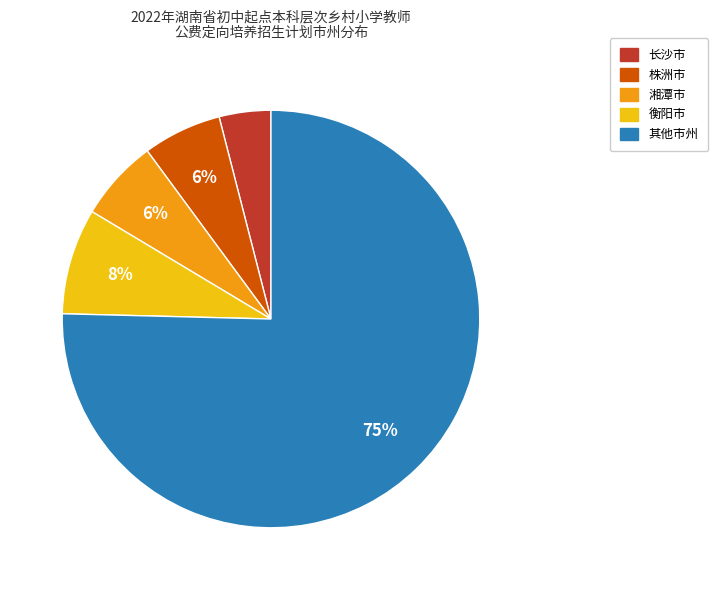

Count the number of slices in the pie.

5